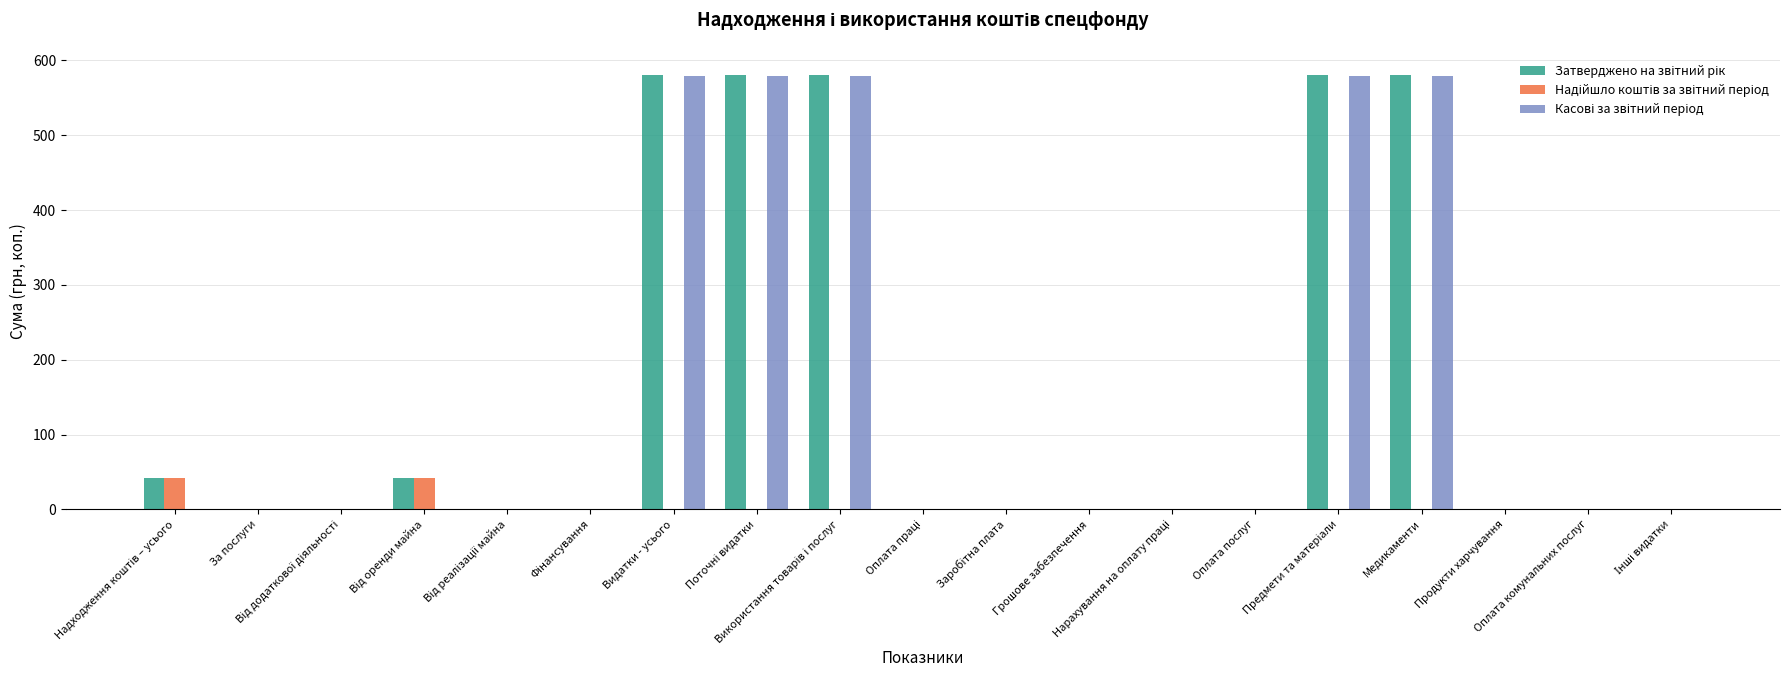

How many groups of bars are there?

19